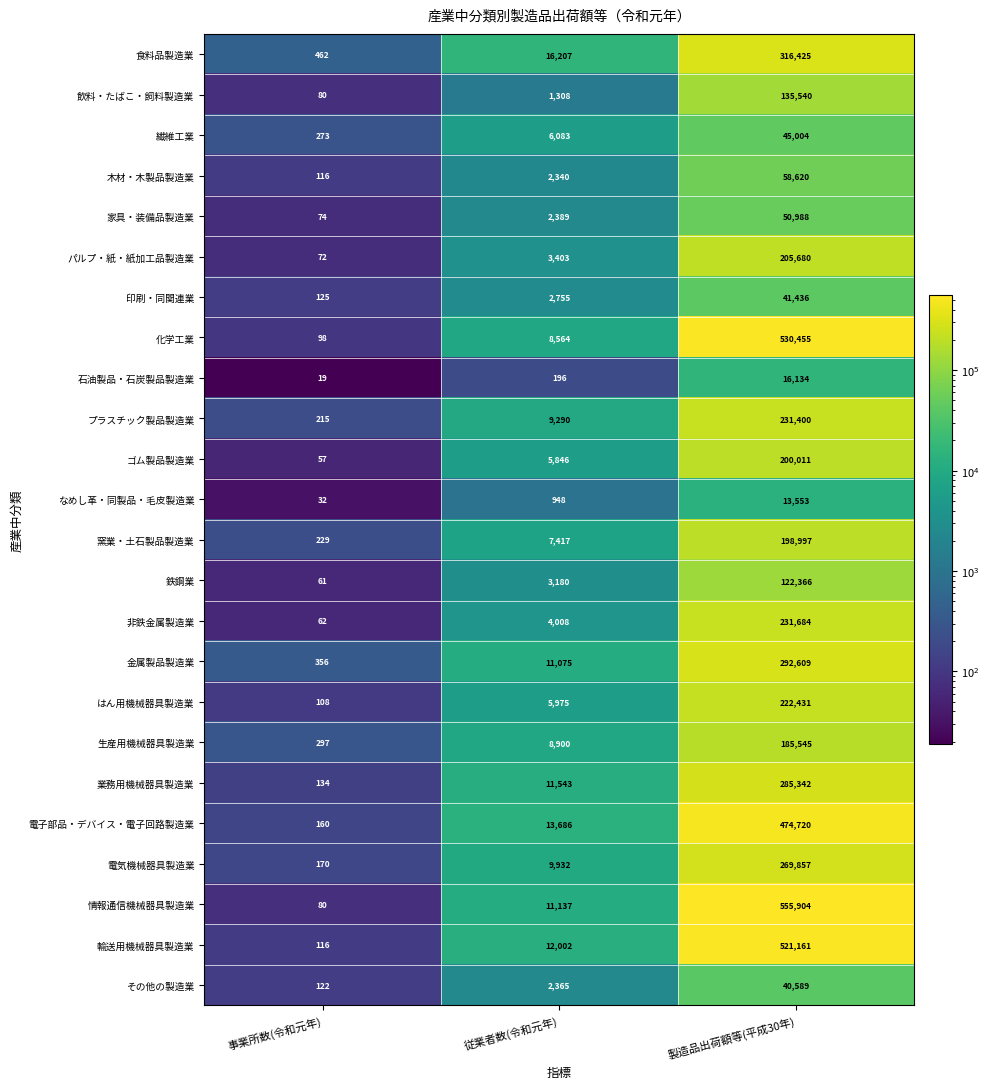

True or false: 化学工業 has a value of 229963 at 製造品出荷額等(平成30年).

False